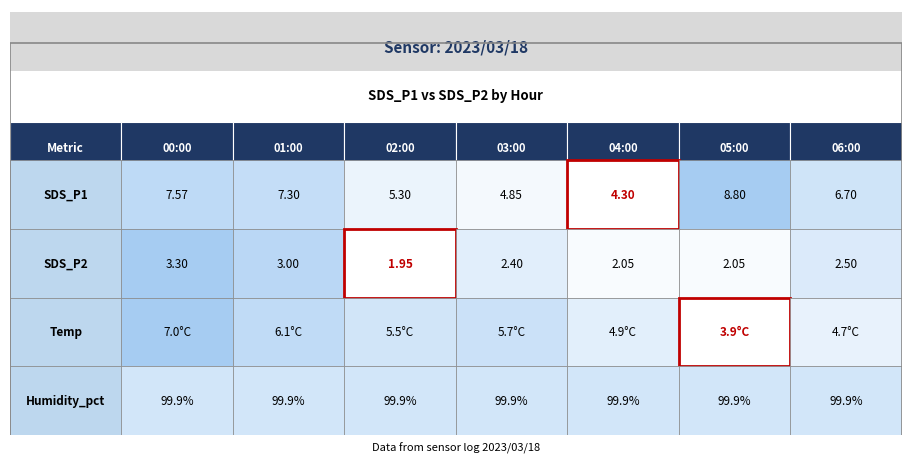

Is the value of Temp at 4 greater than the value of SDS_P1 at 0?

No